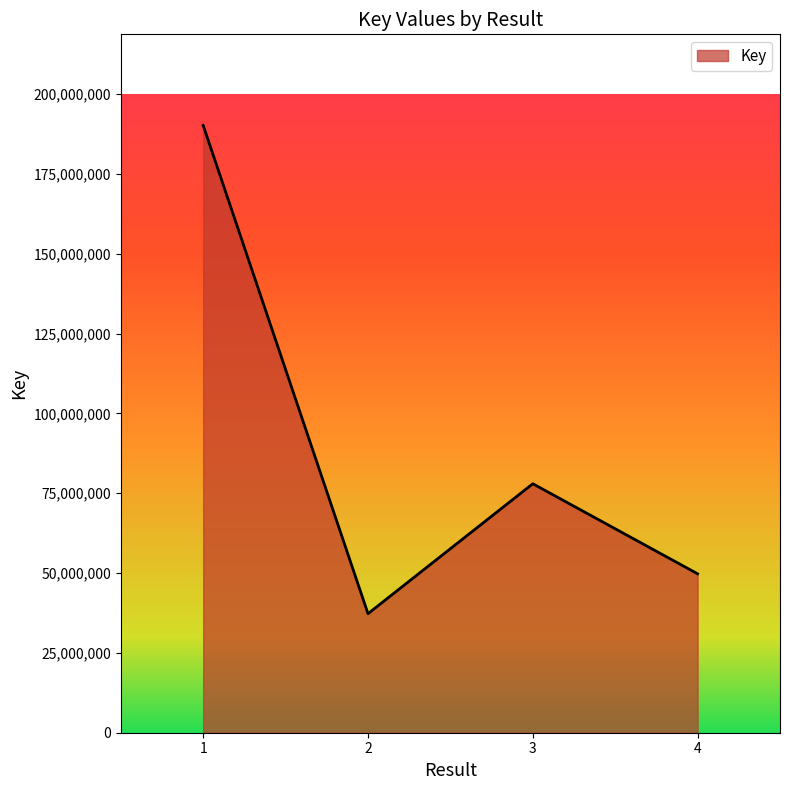

Reading left to right, what are all the values shown in this chart?

1=190194185	2=37290133	3=77972862	4=49776566